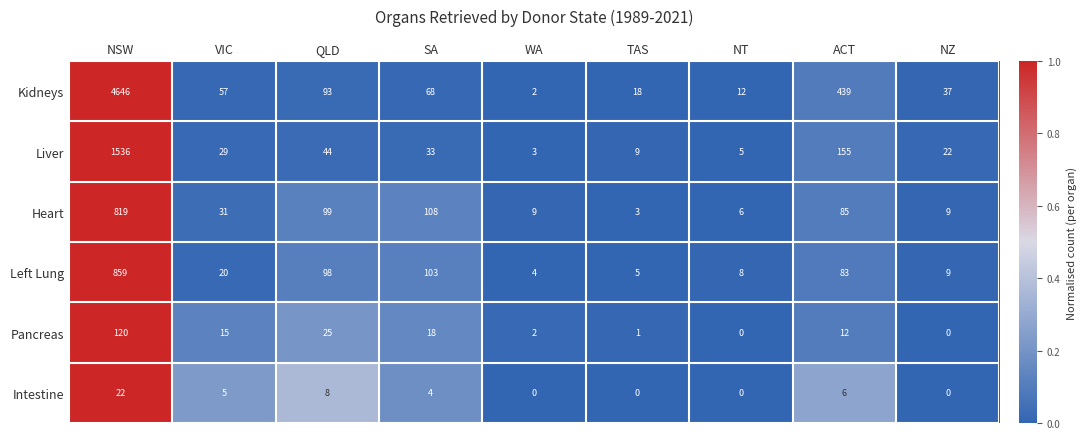

How many data points in Pancreas are less than 12?

4